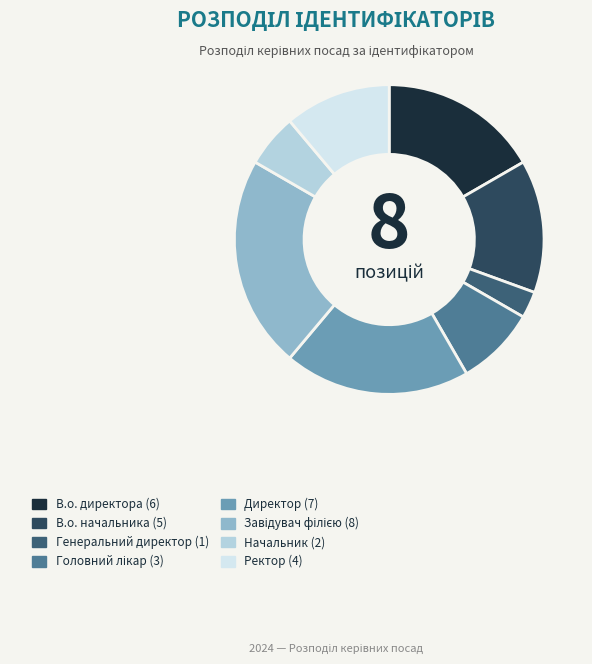

To the nearest percent, what portion does Директор represent?

19%